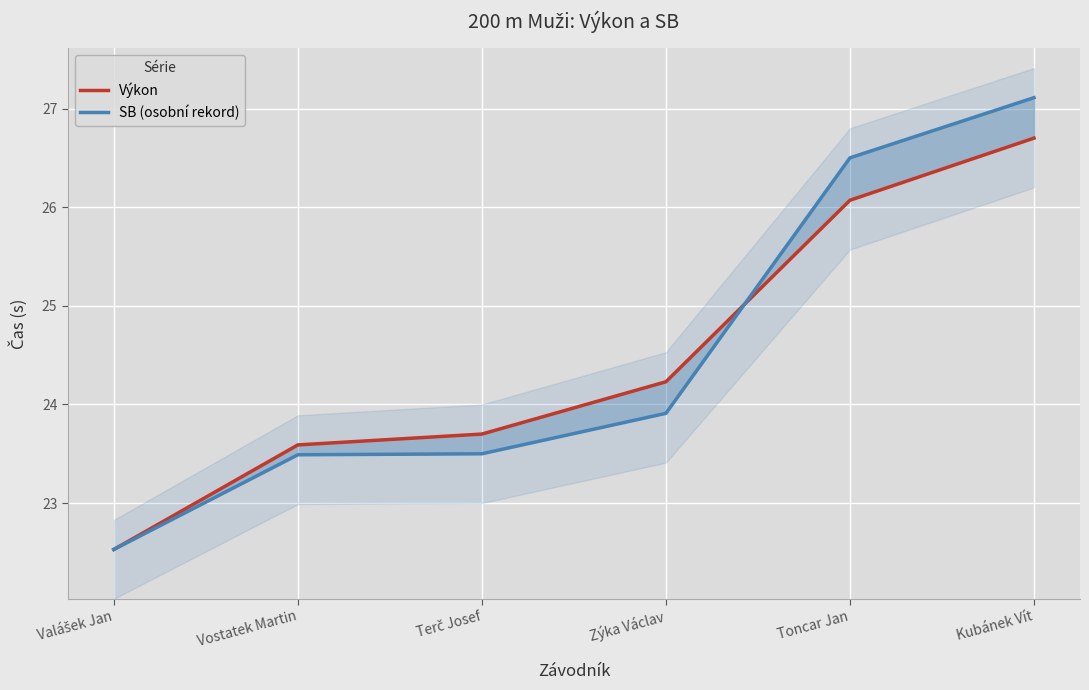

Between Valášek Jan and Kubánek Vít, which is larger?

Kubánek Vít